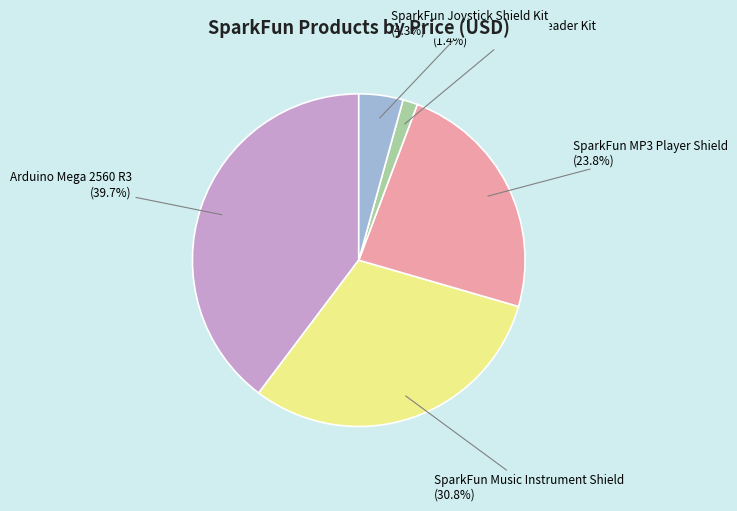

Rank the categories by value from highest to lowest.

Arduino Mega 2560 R3, SparkFun Music Instrument Shield, SparkFun MP3 Player Shield, SparkFun Joystick Shield Kit, Arduino Stackable Header Kit